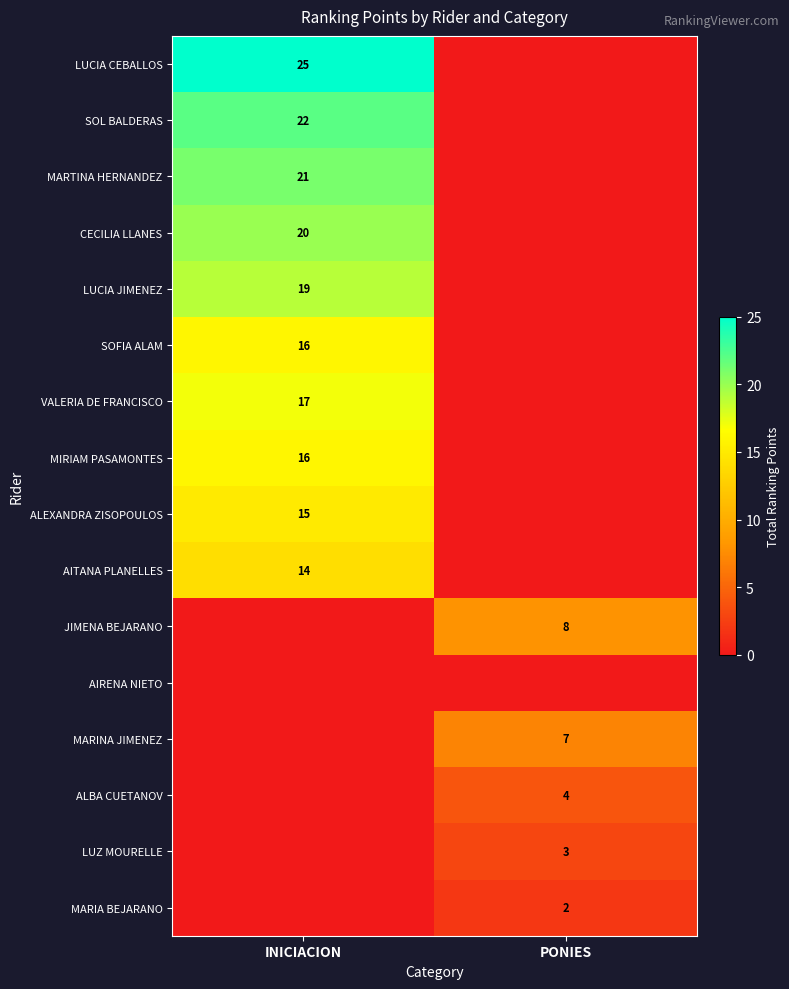

Count the number of categories in the chart.

2